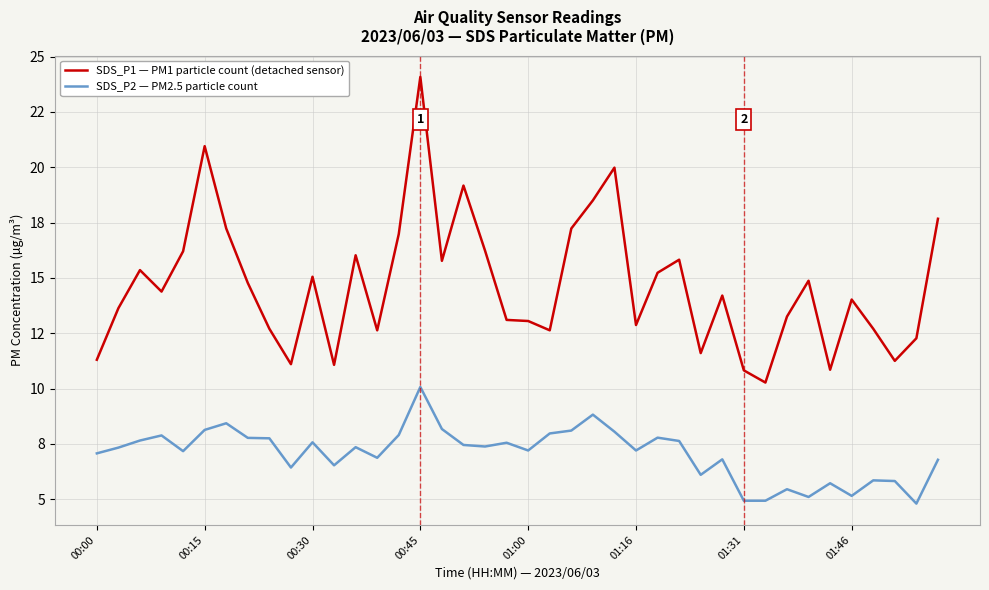

At how many categories does at least one series exceed 13?

26